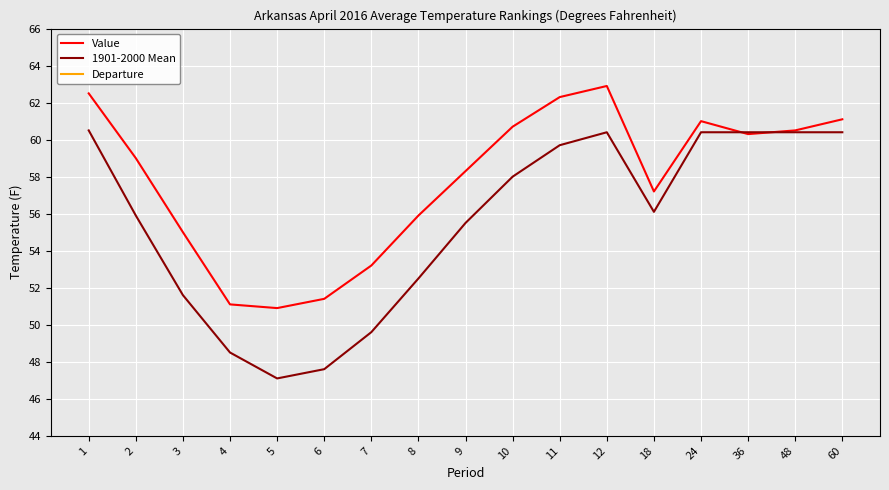

At how many categories does at least one series exceed 33?

17